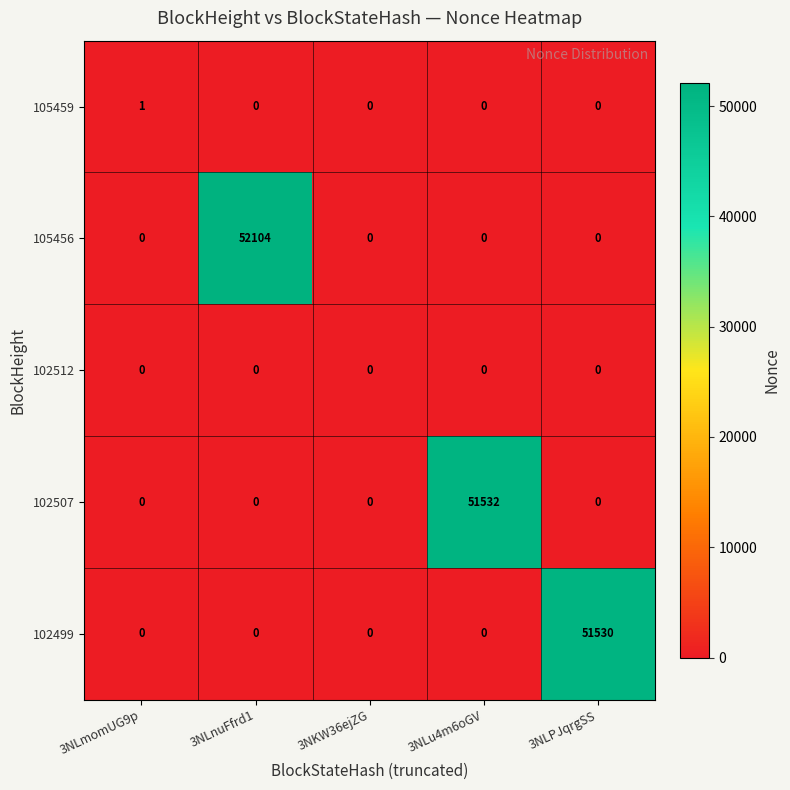

Reading left to right, transcribe all the data shown in this chart.

105459: 3NLmomUG9p=1	3NLnuFfrd1=0	3NKW36ejZG=0	3NLu4m6oGV=0	3NLPJqrgSS=0
105456: 3NLmomUG9p=0	3NLnuFfrd1=52104	3NKW36ejZG=0	3NLu4m6oGV=0	3NLPJqrgSS=0
102512: 3NLmomUG9p=0	3NLnuFfrd1=0	3NKW36ejZG=0	3NLu4m6oGV=0	3NLPJqrgSS=0
102507: 3NLmomUG9p=0	3NLnuFfrd1=0	3NKW36ejZG=0	3NLu4m6oGV=51532	3NLPJqrgSS=0
102499: 3NLmomUG9p=0	3NLnuFfrd1=0	3NKW36ejZG=0	3NLu4m6oGV=0	3NLPJqrgSS=51530